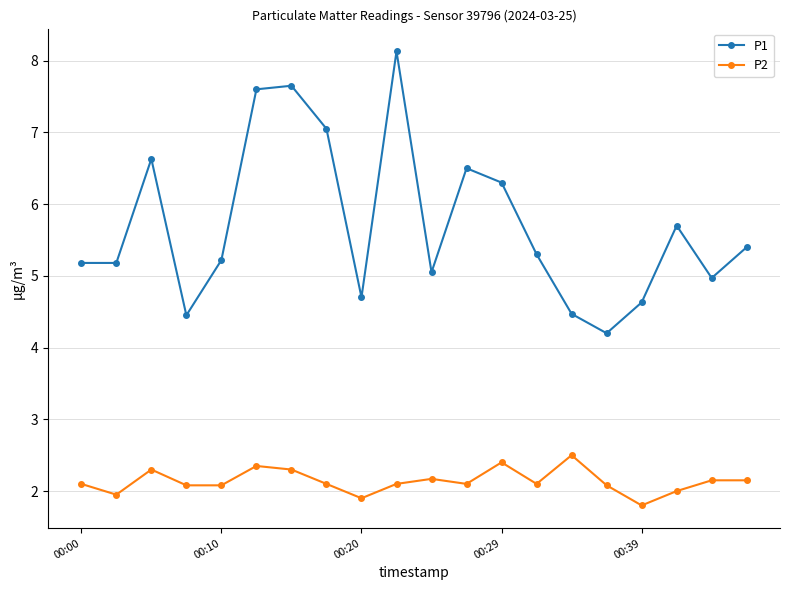

Is this an area chart (filled region under the line)?

No